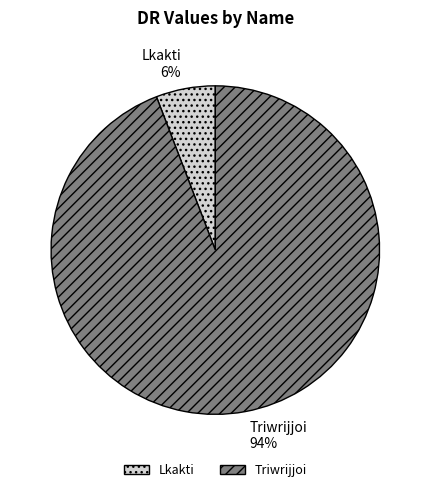

True or false: Lkakti accounts for 21% of the total.

False